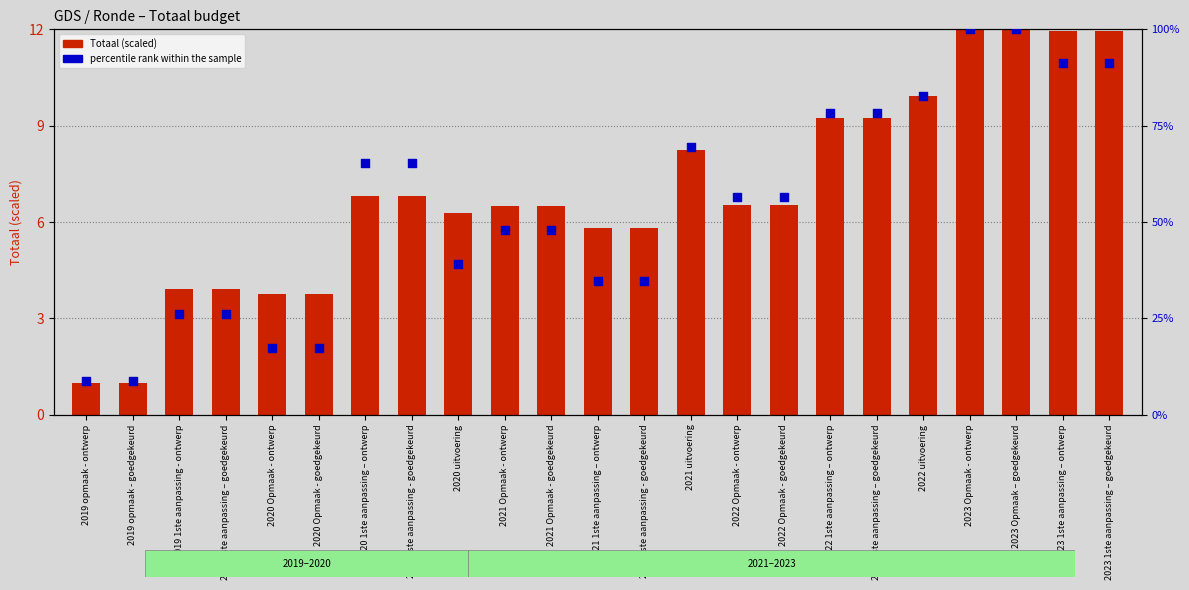

What is the total value across all series at 2021 1ste aanpassing - goedgekeurd?

40.6